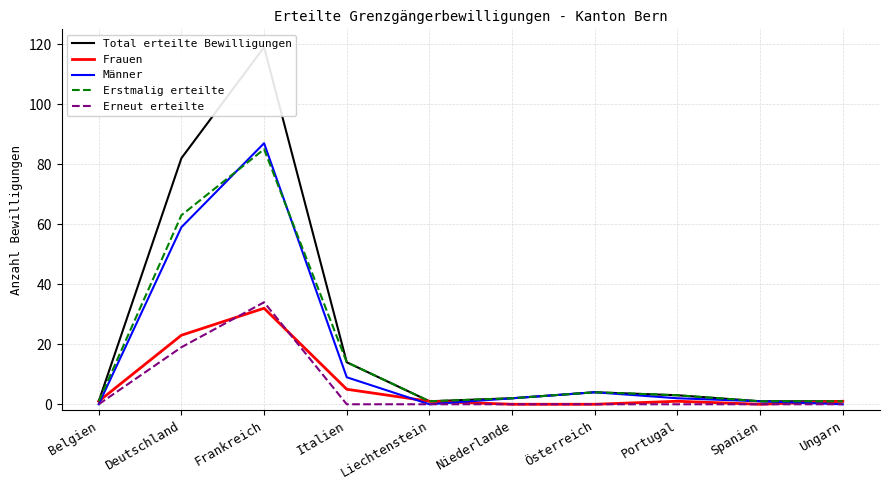

How many interior local valleys does the Frauen series have?

1